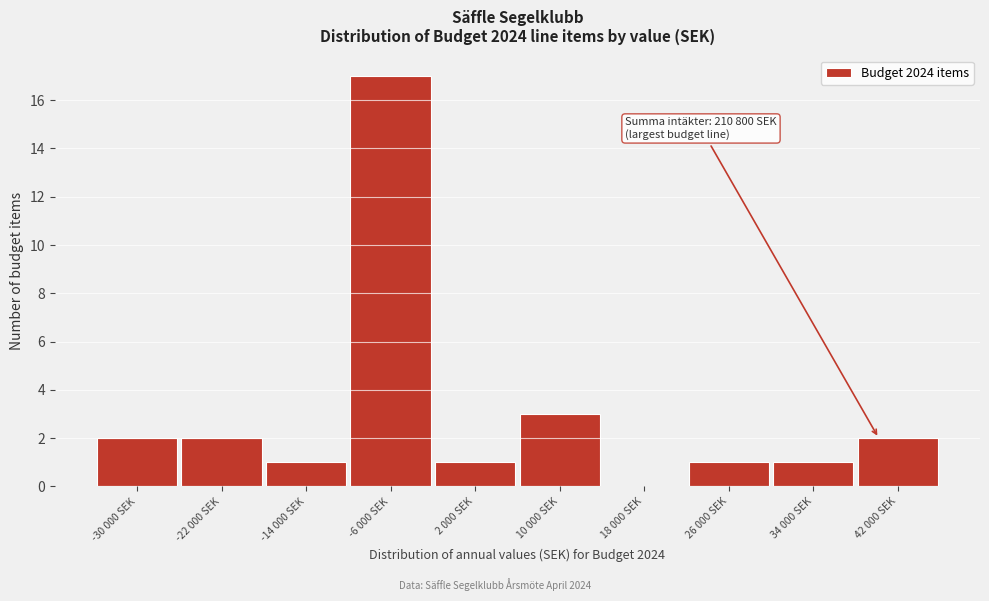

Reading left to right, extract all data points from this chart.

-30 000 SEK=2	-22 000 SEK=2	-14 000 SEK=1	-6 000 SEK=17	2 000 SEK=1	10 000 SEK=3	18 000 SEK=0	26 000 SEK=1	34 000 SEK=1	42 000 SEK=2